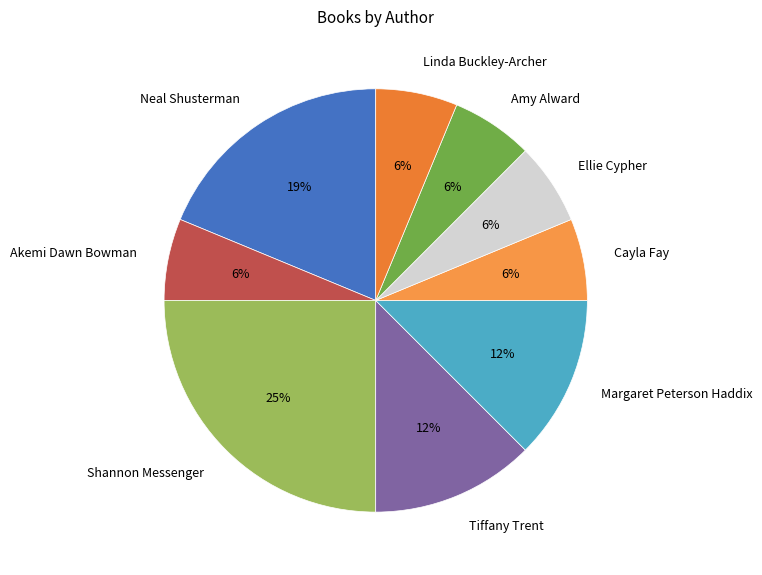

To the nearest percent, what is the average slice percentage?

11%